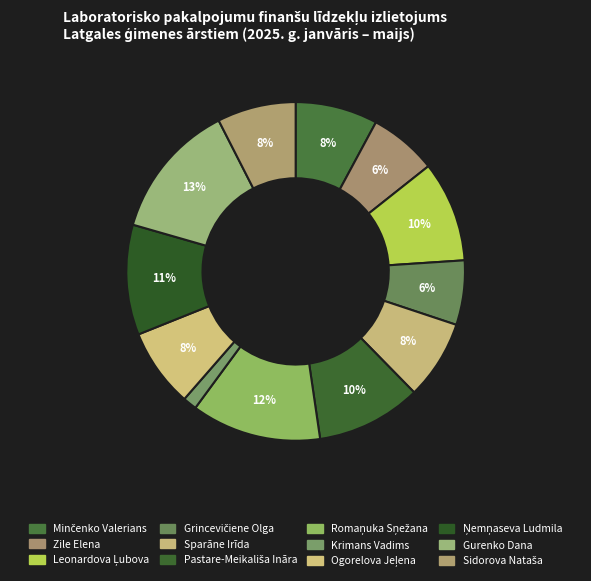

How many slices are in this pie chart?

12